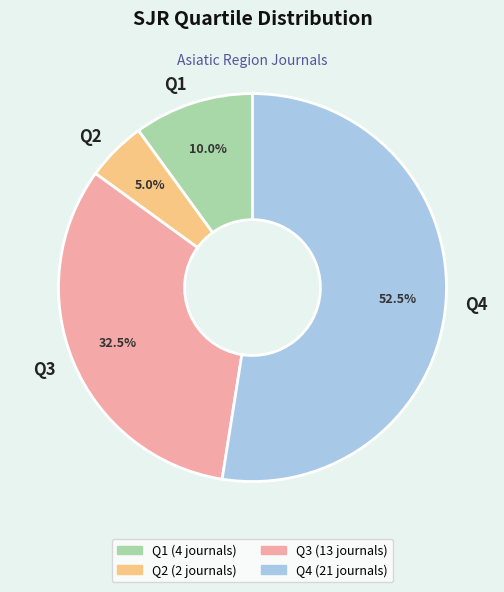

Which slice represents more than half of the pie?

Q4